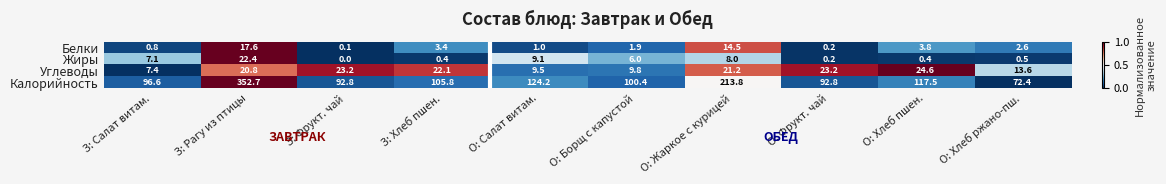

What is the average value of the Углеводы series?

17.5